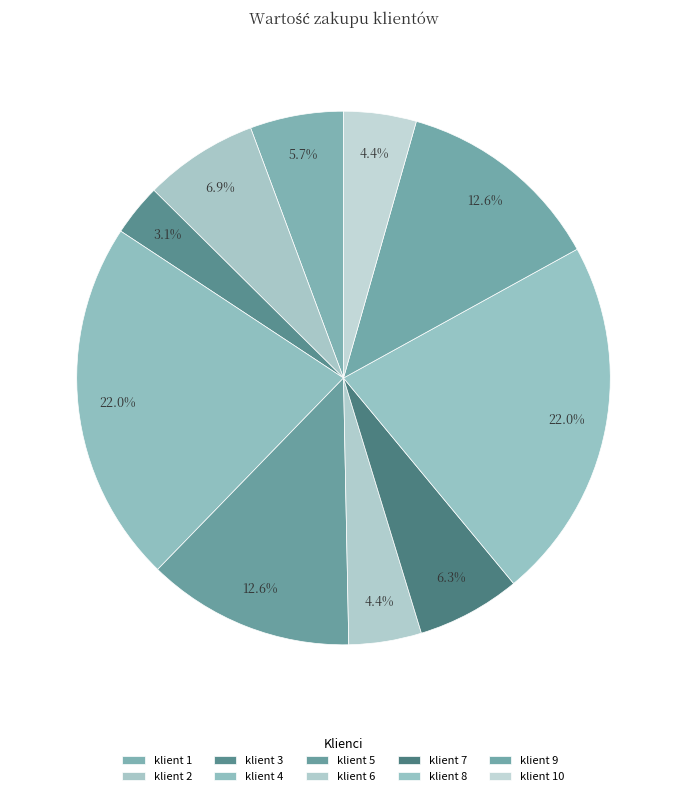

How many segments does this pie chart have?

10